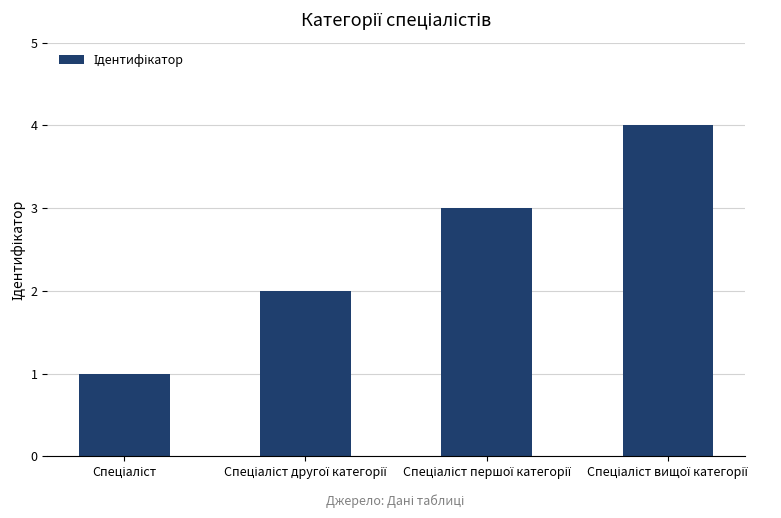

What is the value of the 1st bar from the left?

1